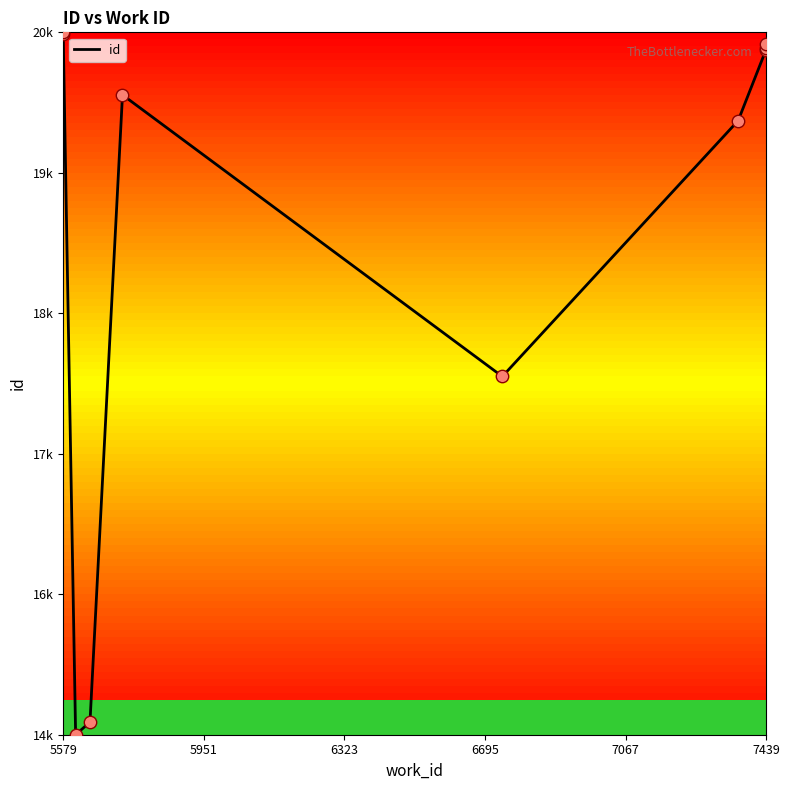

What is the change in value from 6323 to 7067?

+0.9